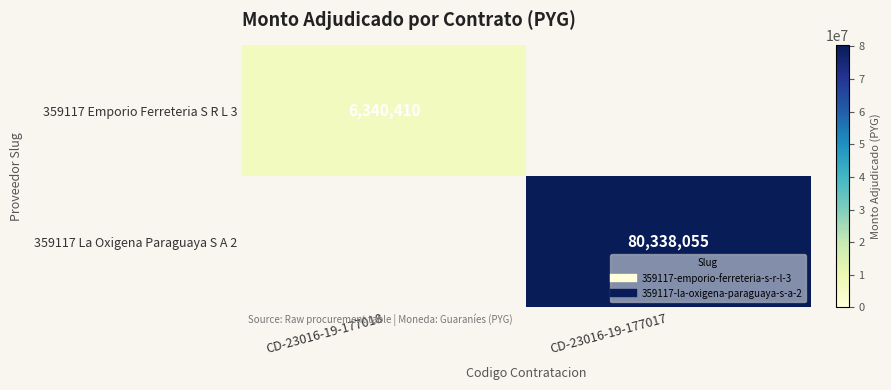

The value of 359117 Emporio Ferreteria S R L 3 at CD-23016-19-177018 is 4146272. True or false?

False